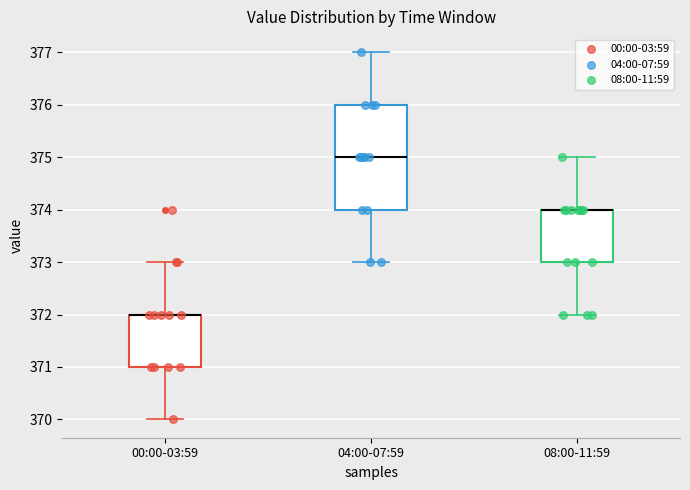

Reading left to right, transcribe this box plot: for each box, give where its median line is, the range the box spans, and where its two whiskers end, as read against the y-axis. The values are not printed on the chart, so give them approximately, as read against the axis.

00:00-03:59: median 372 (drawn on the box's upper edge), box 371 to 372, whiskers 370 to 373
04:00-07:59: median 375, box 374 to 376, whiskers 373 to 377
08:00-11:59: median 374 (drawn on the box's upper edge), box 373 to 374, whiskers 372 to 375